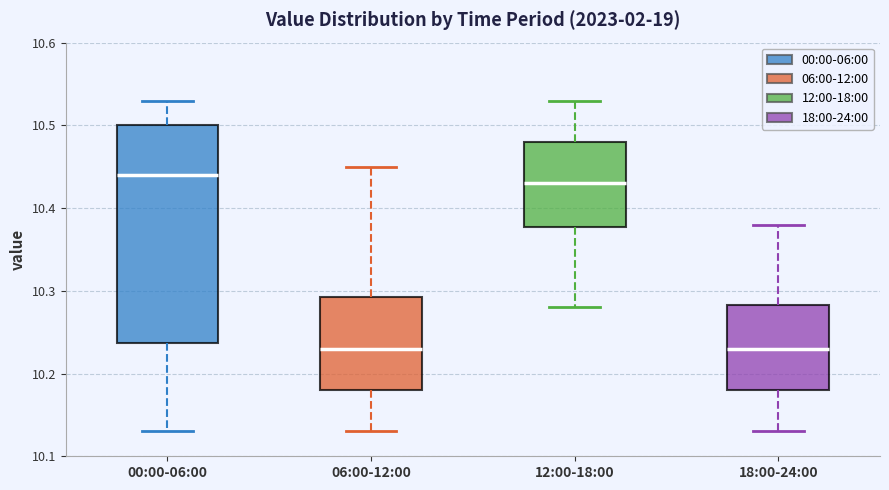

Where is the lower edge of the box for 00:00-06:00 on the y-axis? The values are not printed on the chart, so give them approximately, as read against the axis.

10.24